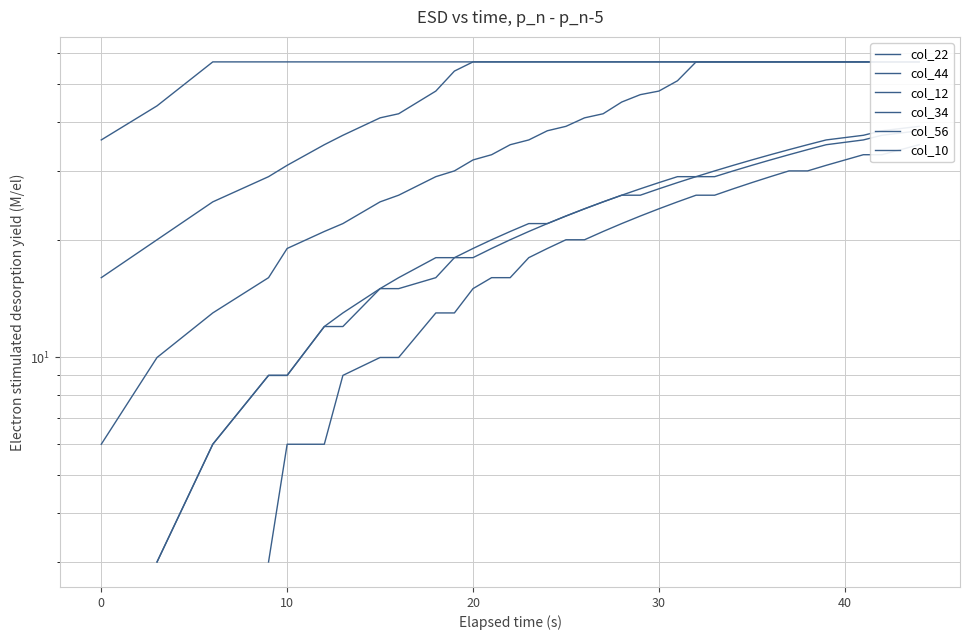

True or false: col_44 and col_56 cross at least once.

False